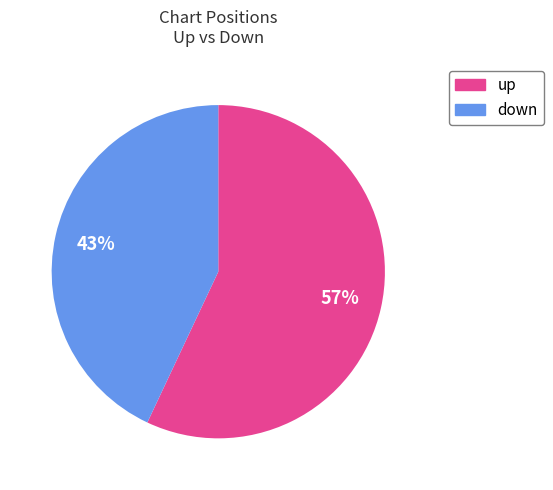

Which slice represents more than half of the pie?

up